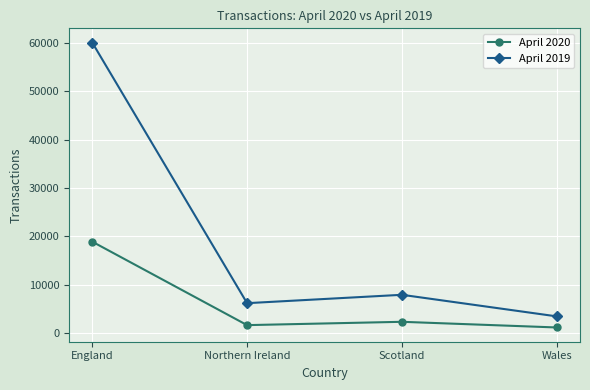

Where does the April 2019 series first go above 7927?

England